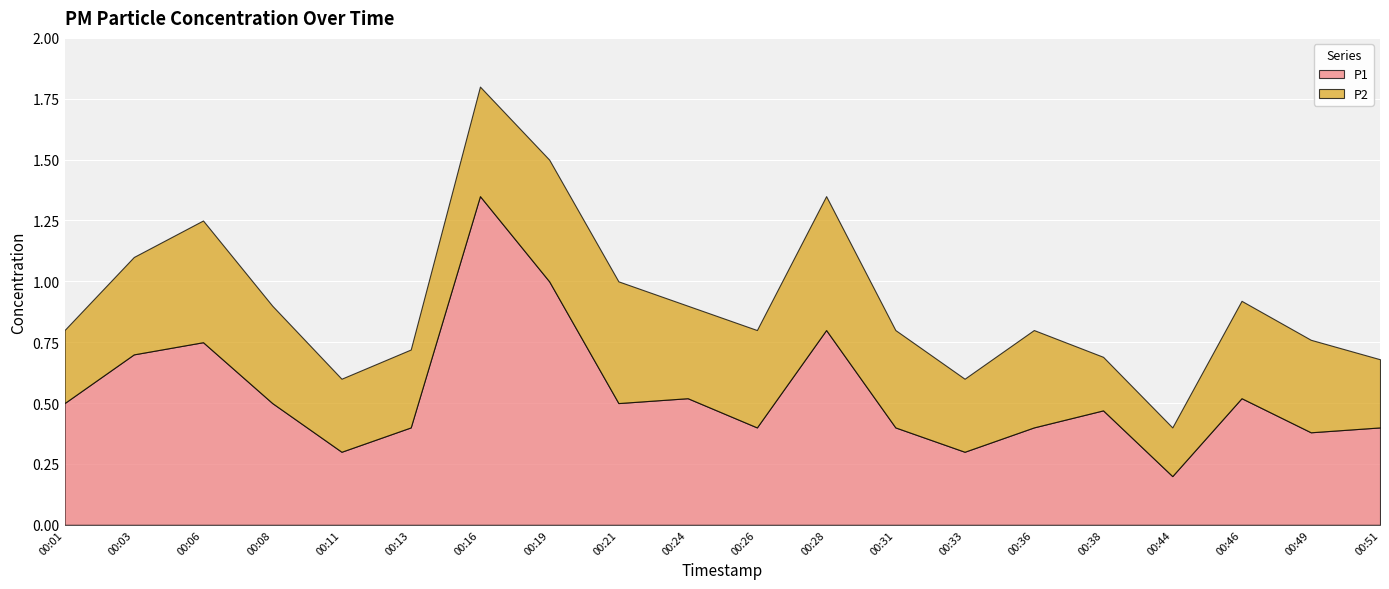

What is the difference between the maximum and minimum values in the P1 series?

1.2